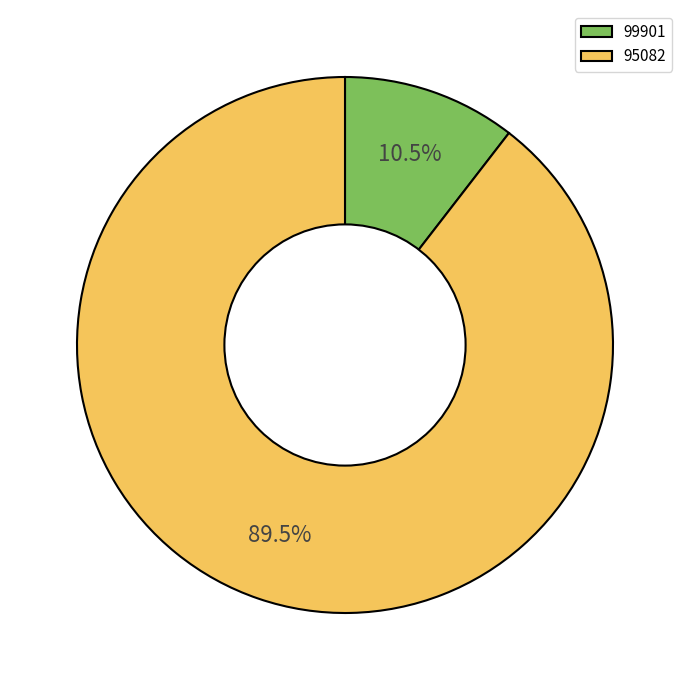

What is the largest slice in the pie chart?

95082